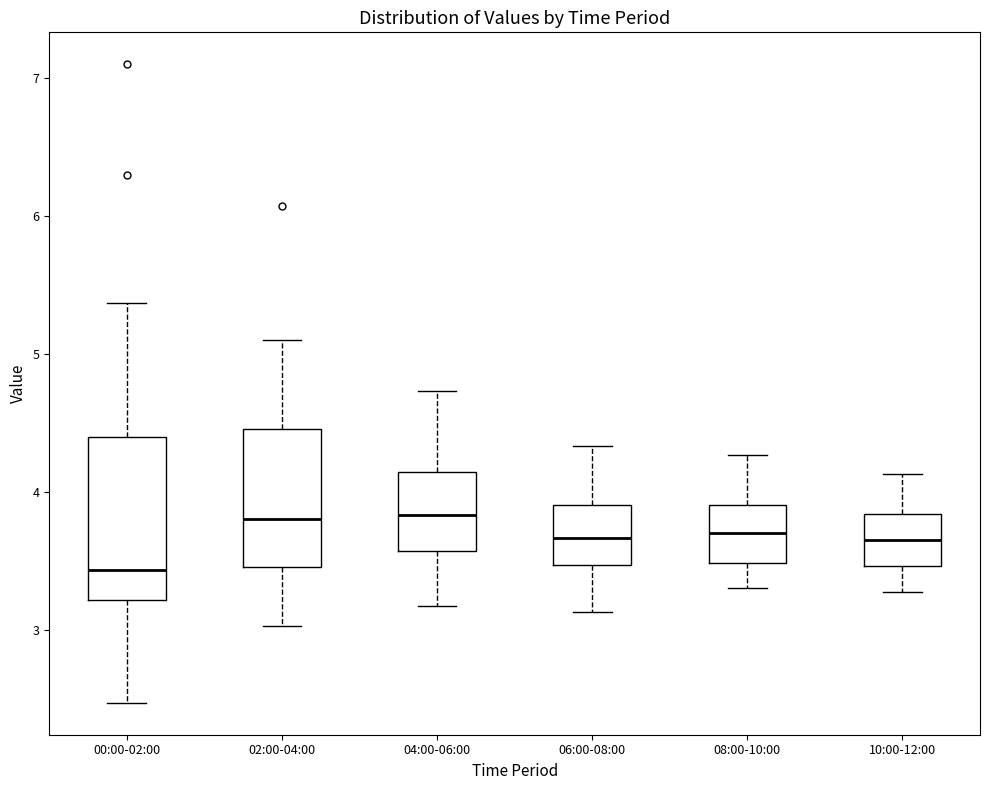

Where is the upper edge of the box for 04:00-06:00 on the y-axis? The values are not printed on the chart, so give them approximately, as read against the axis.

4.1